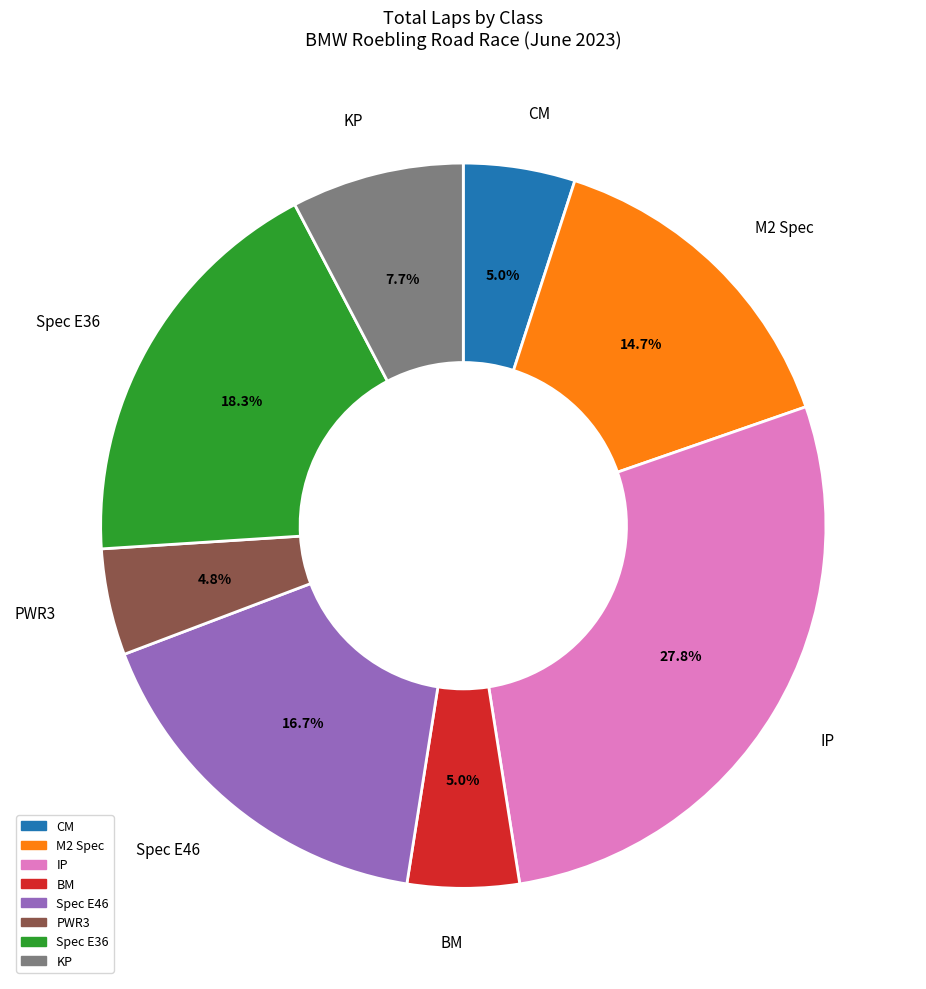

Which has a higher value, BM or KP?

KP